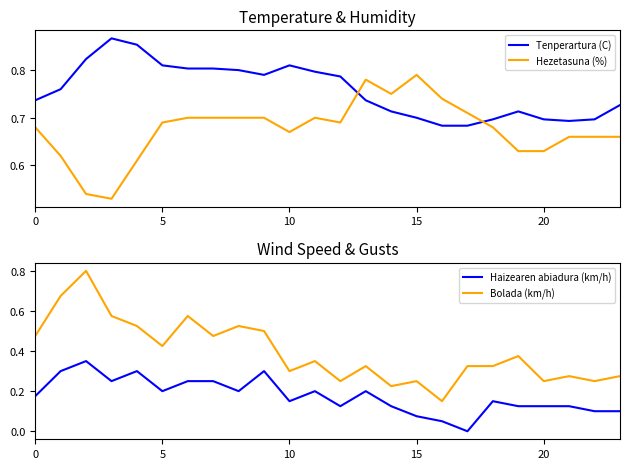

True or false: Haizearen abiadura (km/h) and Bolada (km/h) cross at least once.

False